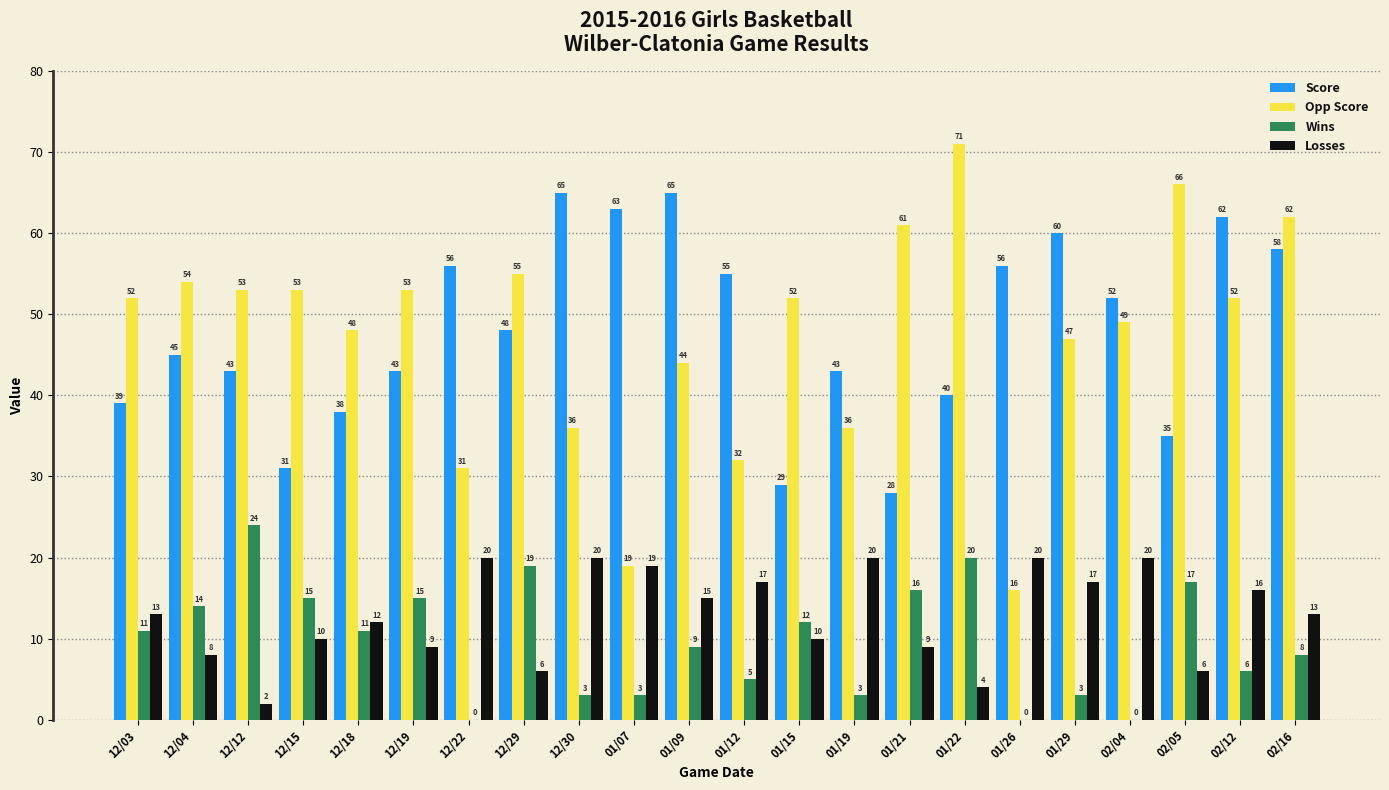

What is the total value across all series at 12/19?

120